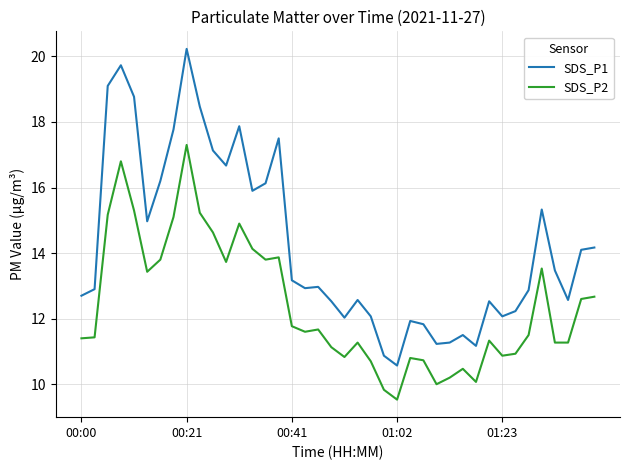

At how many categories does at least one series exceed 17?

9